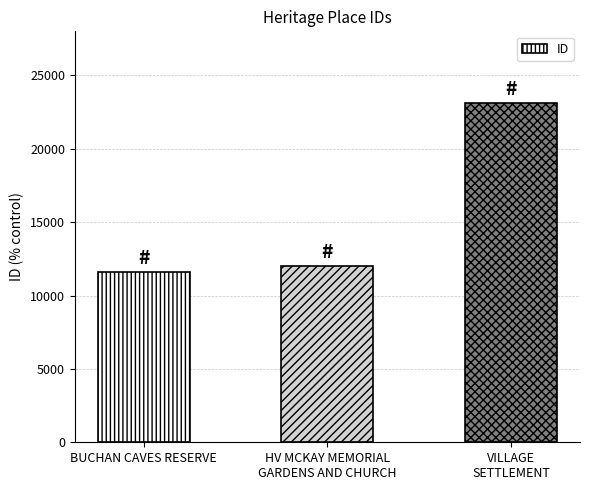

Reading left to right, transcribe all the data shown in this chart.

11578	11984	23121